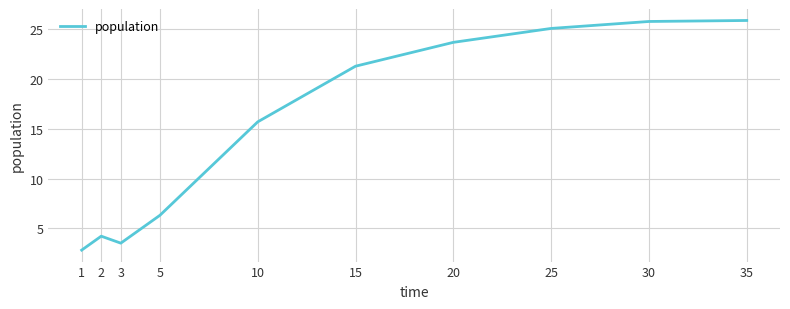

The chart shows a value of 1.0 at 1. True or false?

False